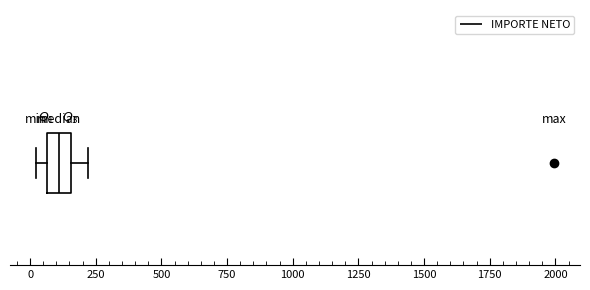

Transcribe this box plot: give where the median line is, the range the box spans, and where the two whiskers end, as read against the x-axis. The values are not printed on the chart, so give them approximately, as read against the axis.

median 100, box 50 to 150, whiskers 0 to 200